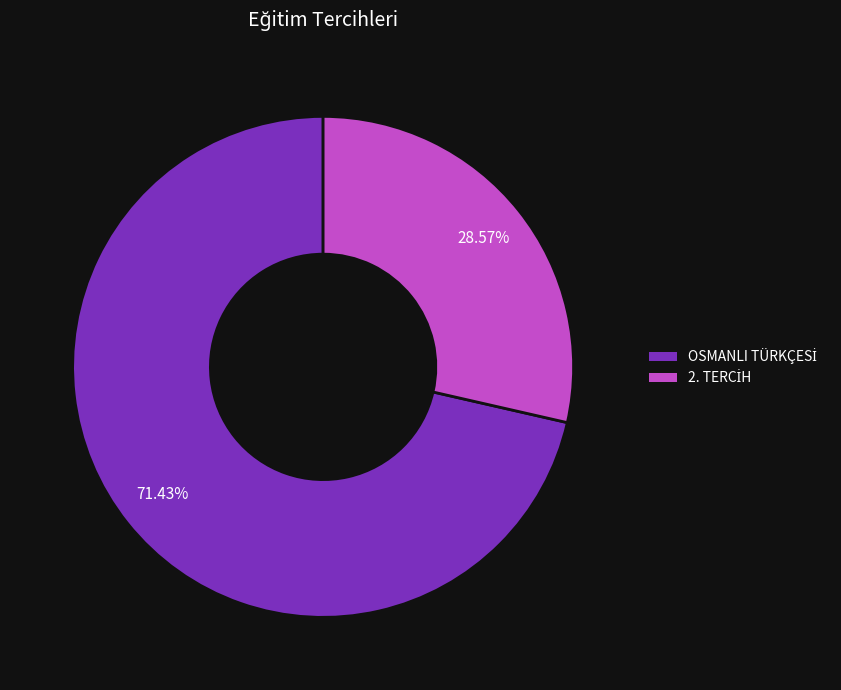

To the nearest percent, what is the difference between the largest and smallest slice percentages?

43%